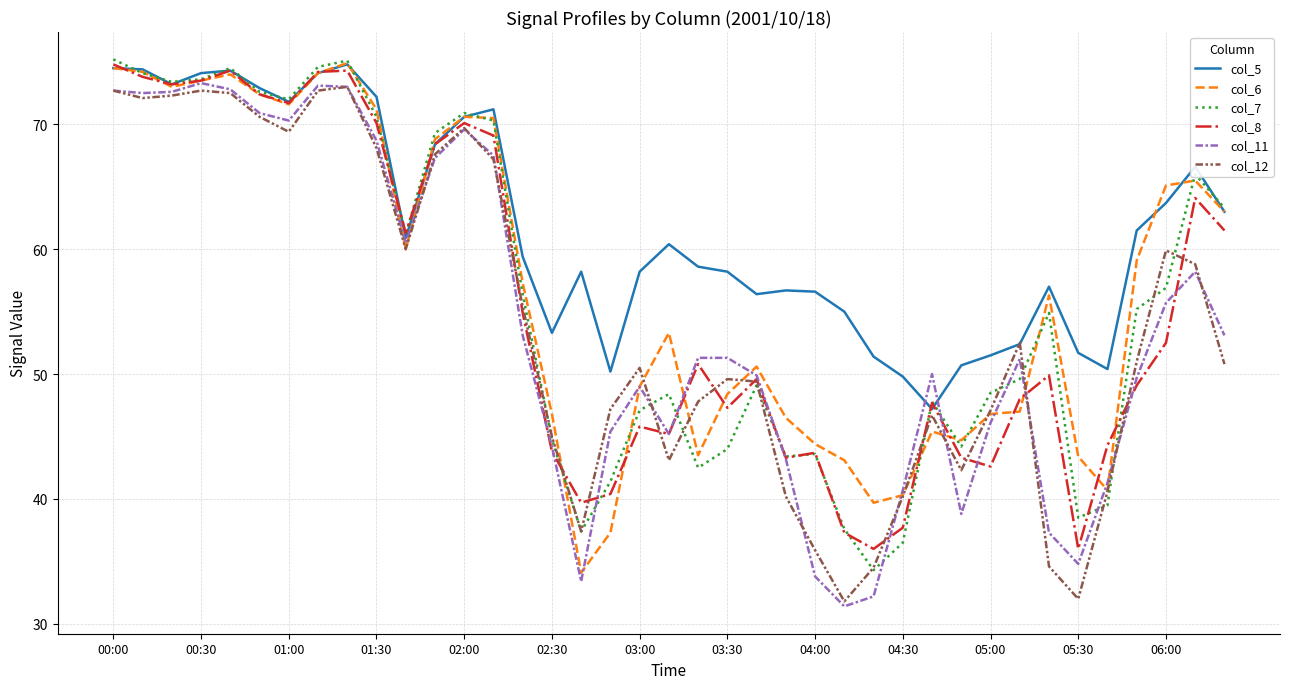

What is the highest value of the col_6 series?

74.9